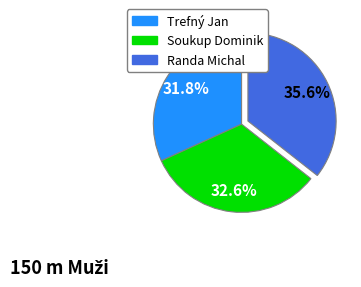

Which has a higher value, Trefný Jan or Randa Michal?

Randa Michal